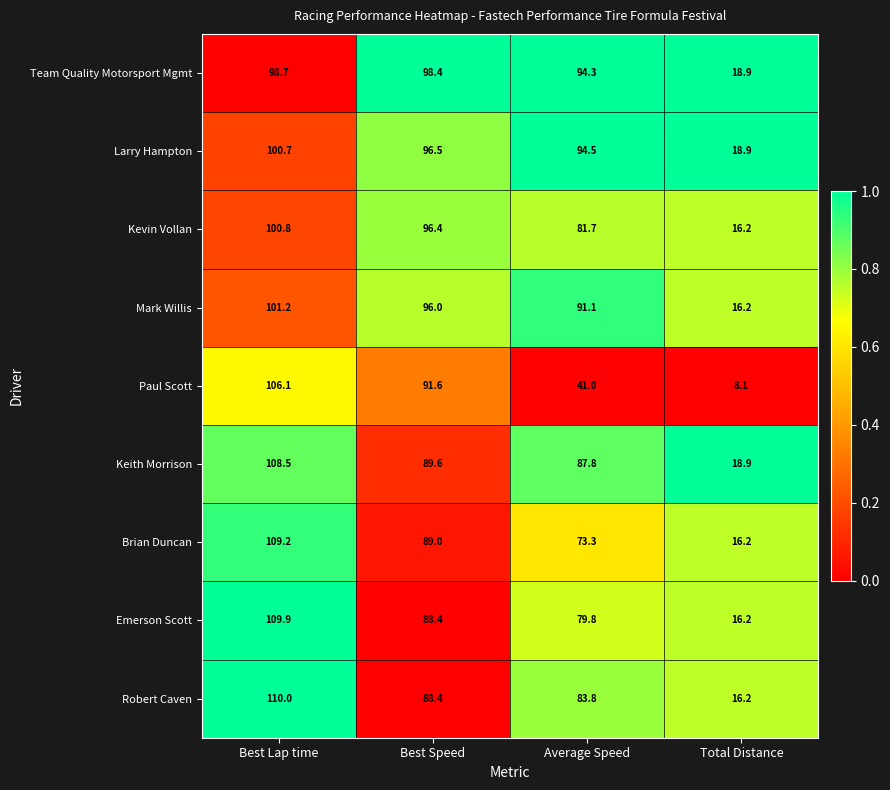

List the series in order of their peak value, lowest first.

Team Quality Motorsport Mgmt, Larry Hampton, Kevin Vollan, Mark Willis, Paul Scott, Keith Morrison, Brian Duncan, Emerson Scott, Robert Caven